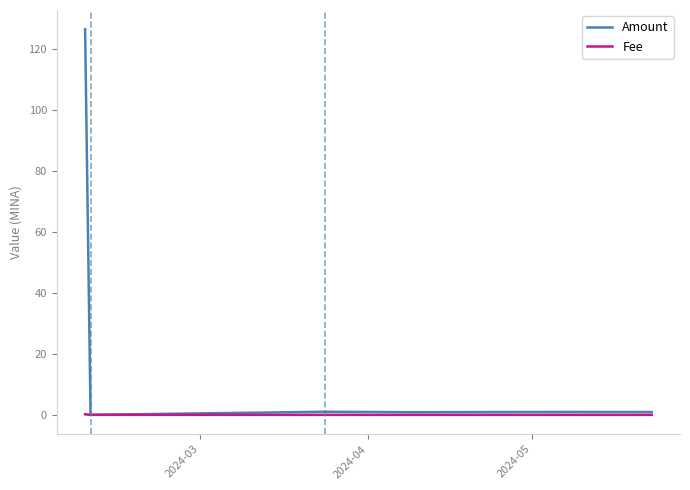

Which series has the widest spread of values?

Amount